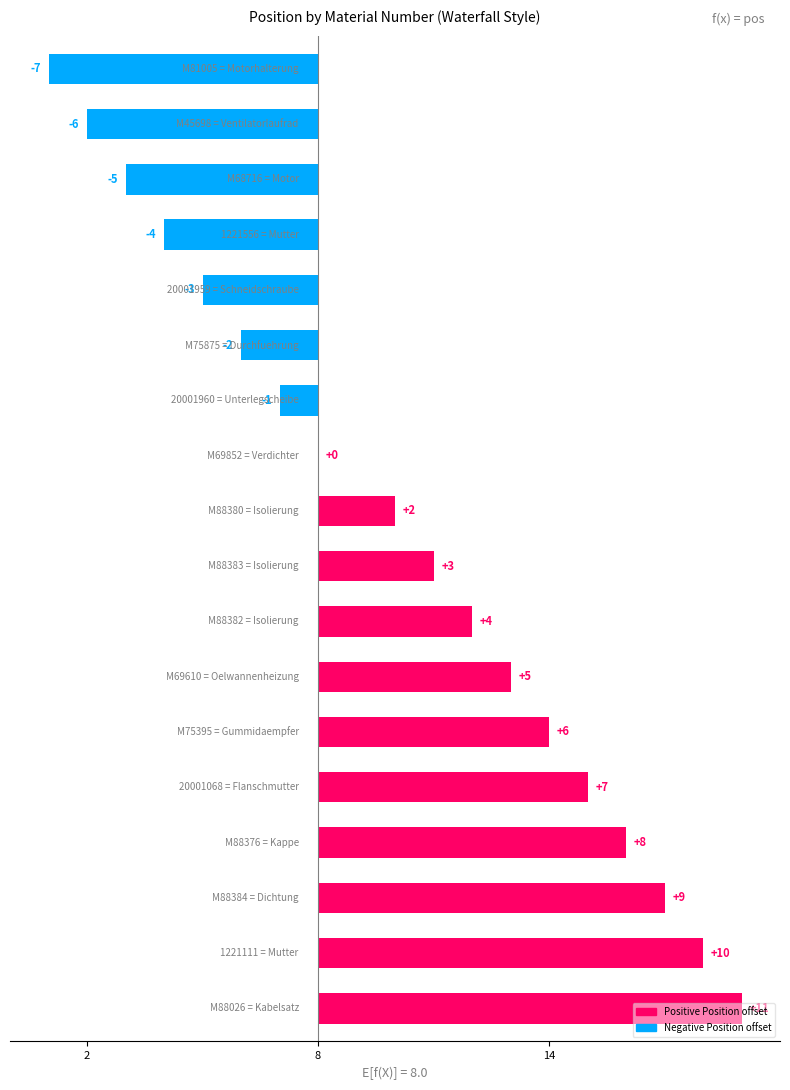

What is the greatest value displayed?

11